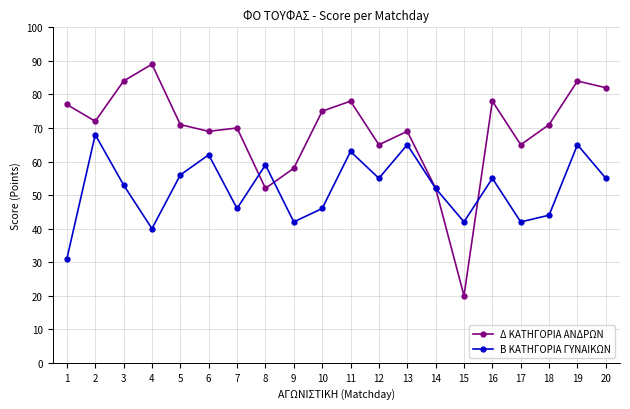

What is the difference between the highest and lowest values at 1?

46